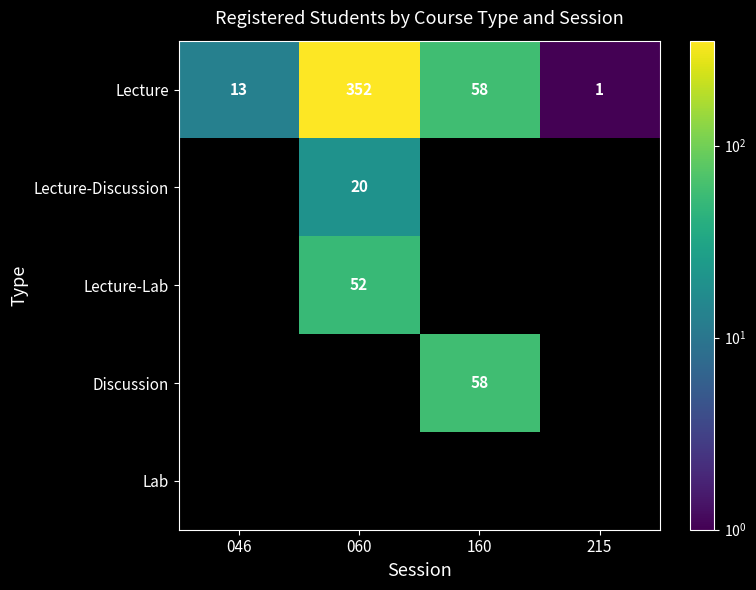

True or false: Lecture-Lab has a value of 52 at 060.

True